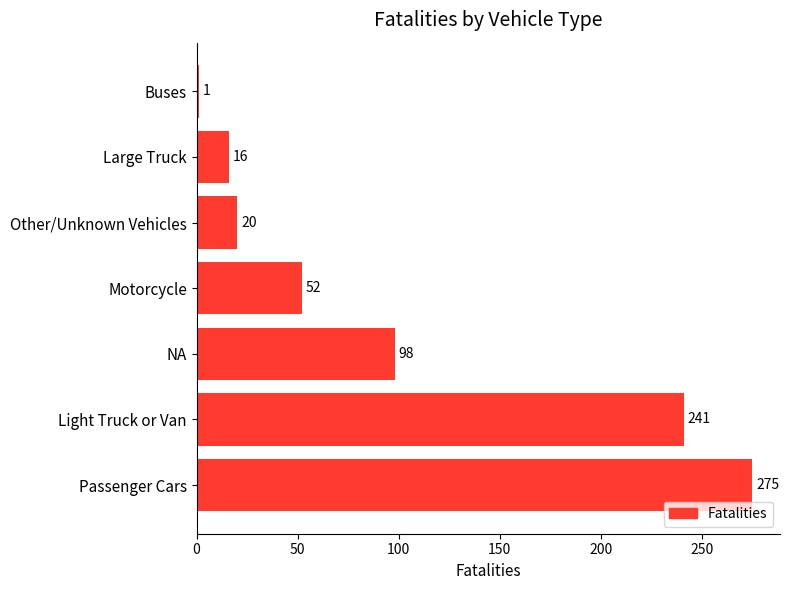

Reading top to bottom, extract all data points from this chart.

1	16	20	52	98	241	275